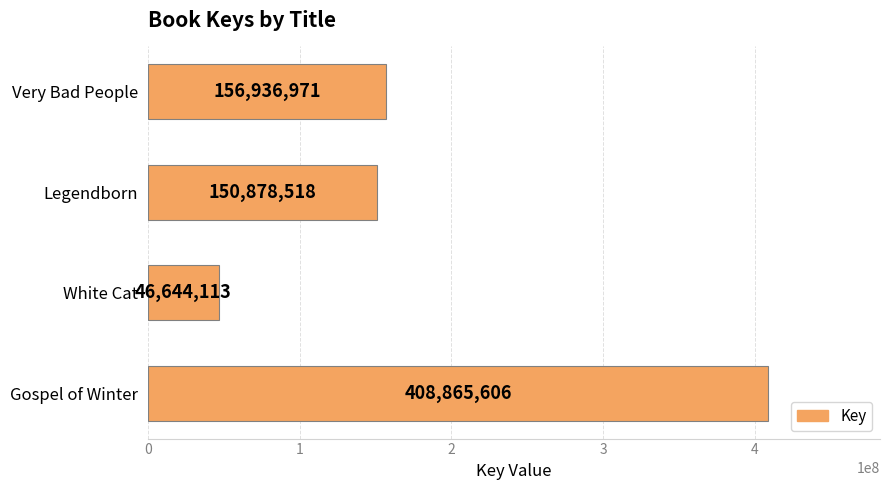

What is the average value?

190831302